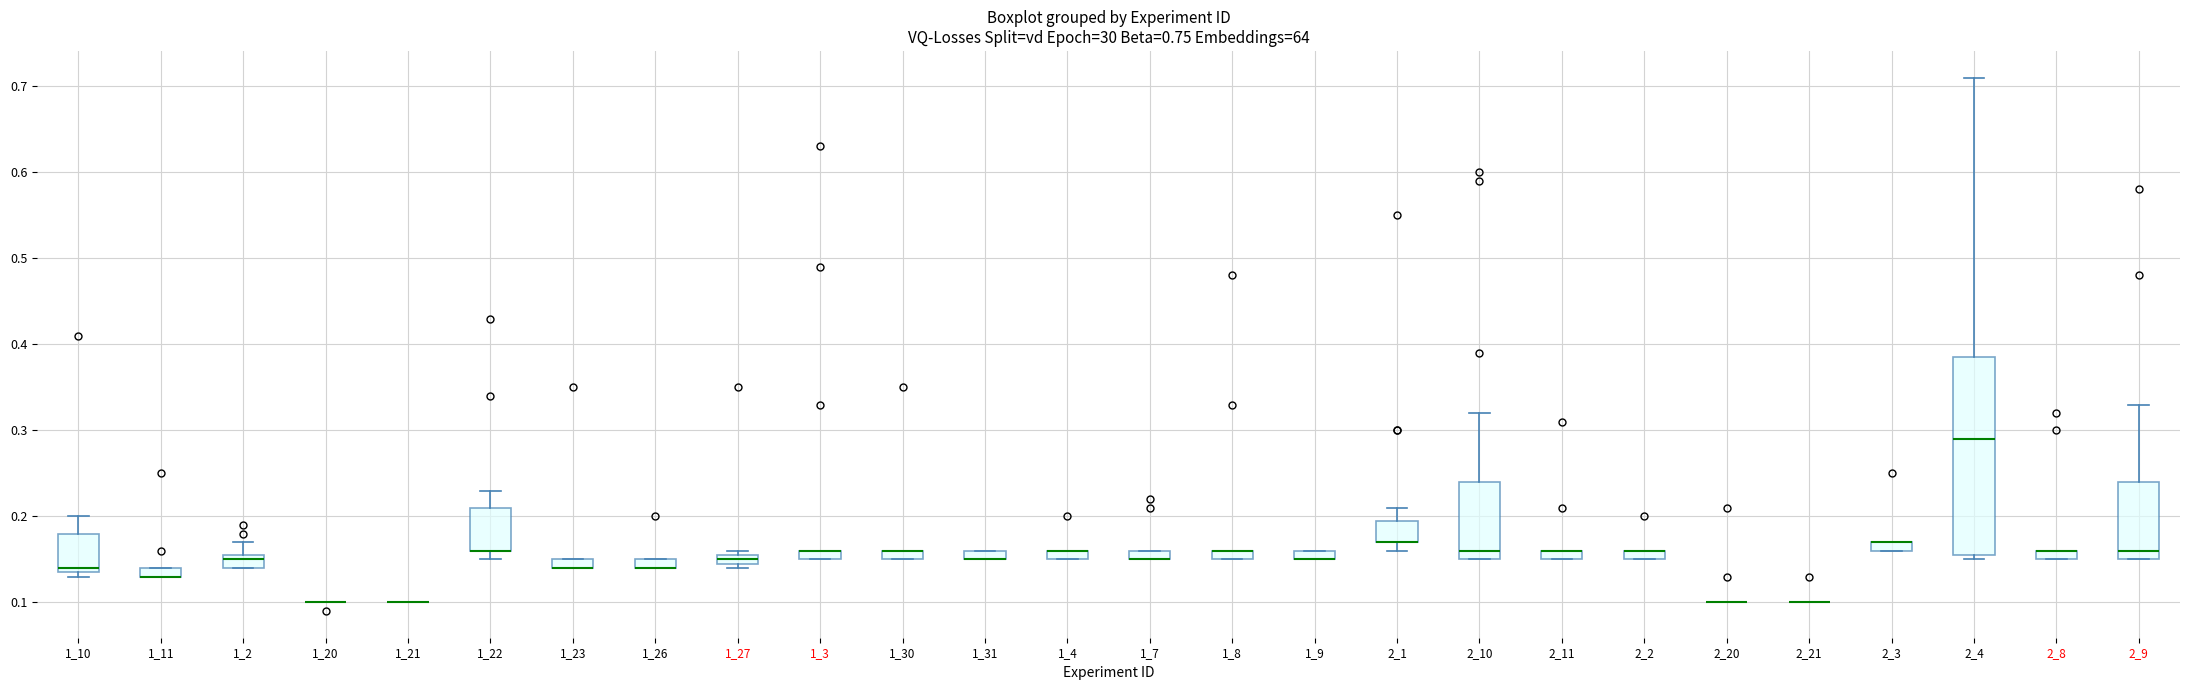

Which box is the tallest, from its lower edge to its upper edge?

2_4